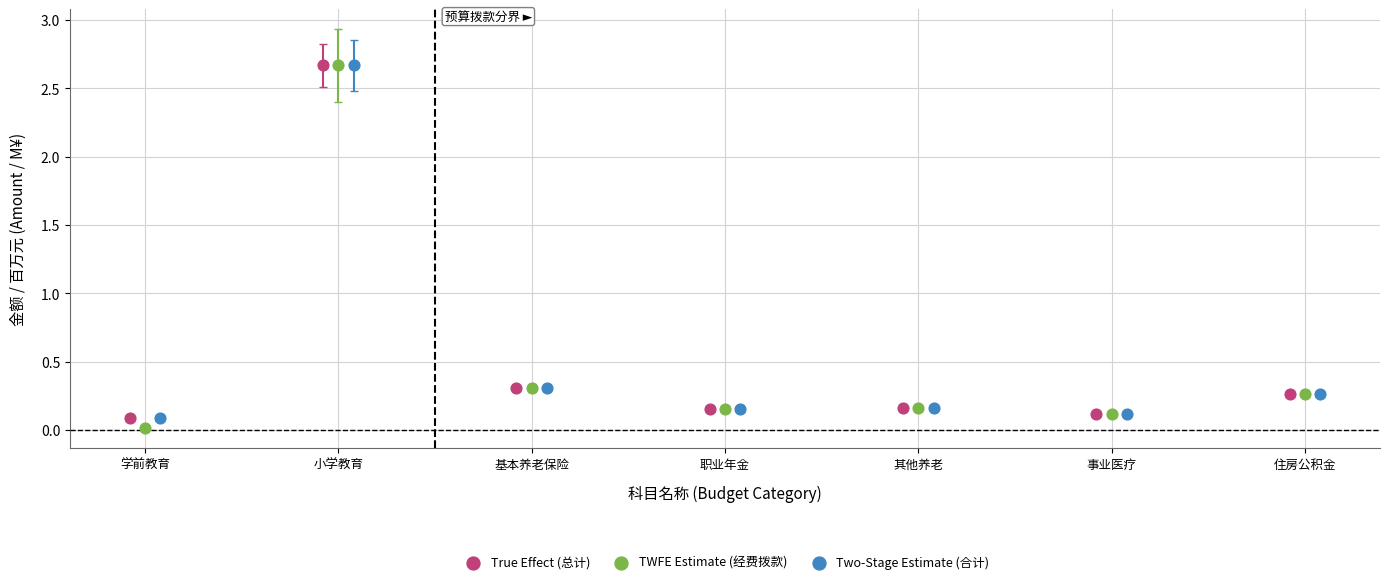

What are all the series names shown in the legend?

True Effect (总计), TWFE Estimate (经费拨款), Two-Stage Estimate (合计)